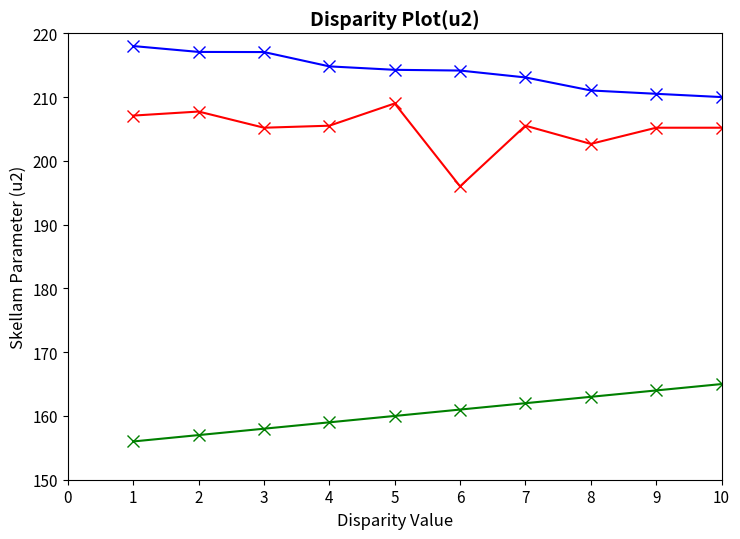

How many data points does each series have?

10